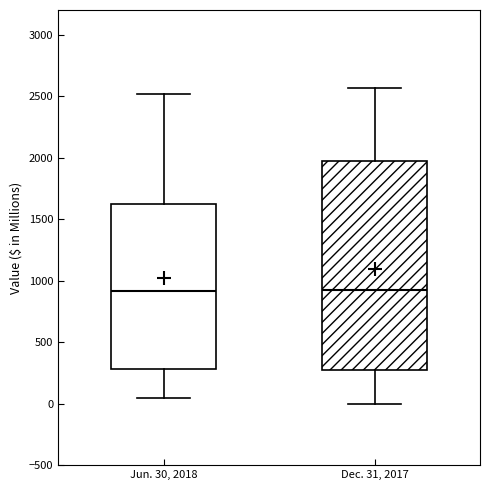

Where does the median line of the box for Jun. 30, 2018 sit on the y-axis? The values are not printed on the chart, so give them approximately, as read against the axis.

900